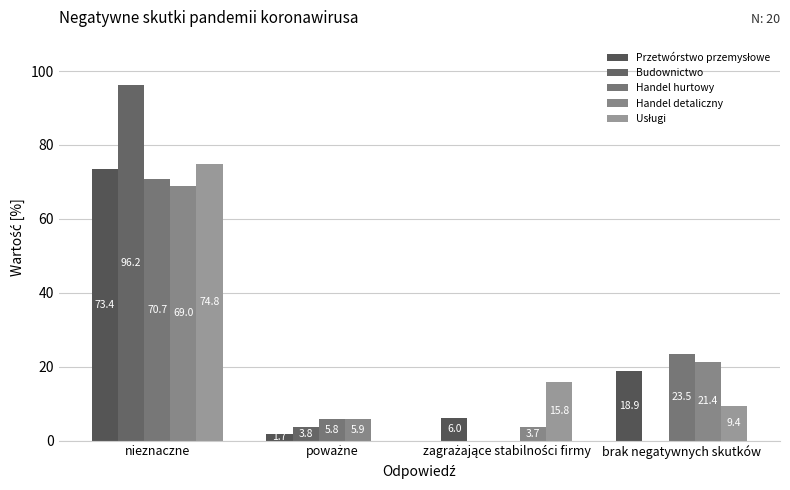

Which series has the largest total across all categories?

Przetwórstwo przemysłowe